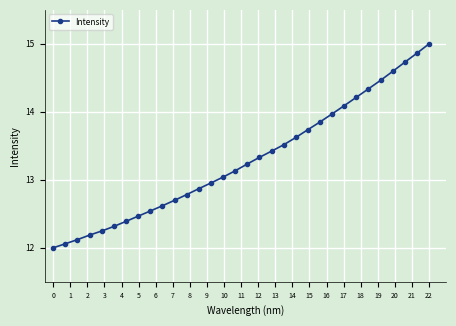

How many values are below 13?

14